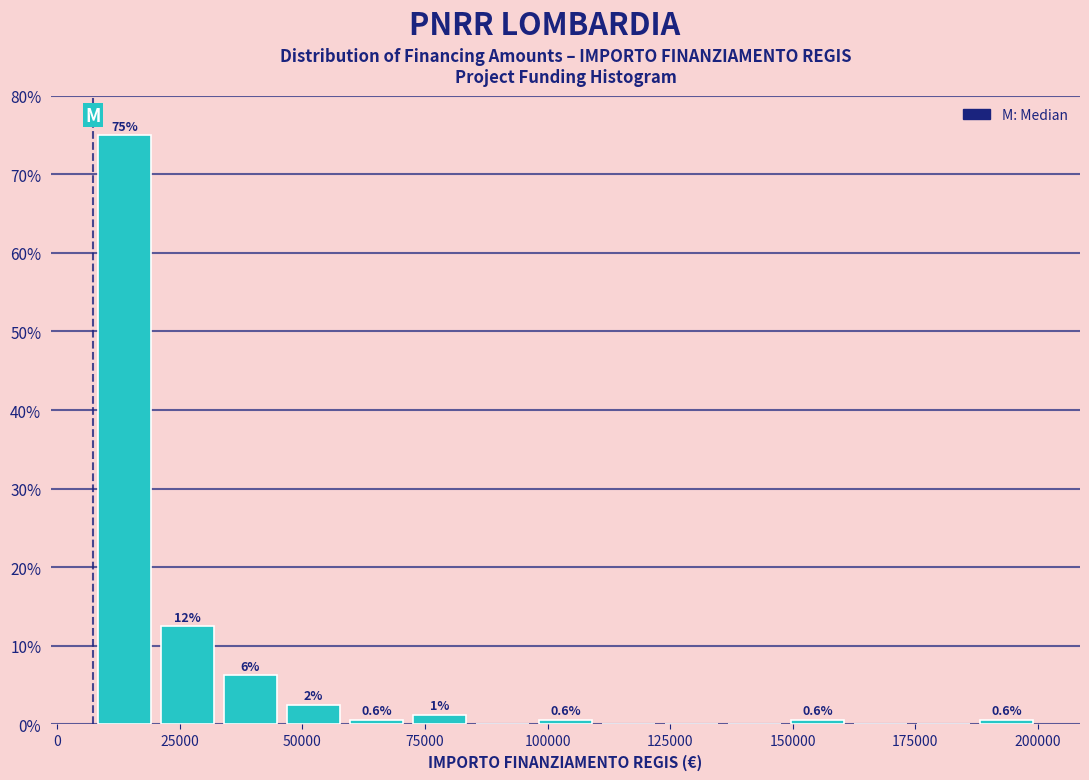

Read against the x-axis, roughly where is the centre of the tallest bar?

15000